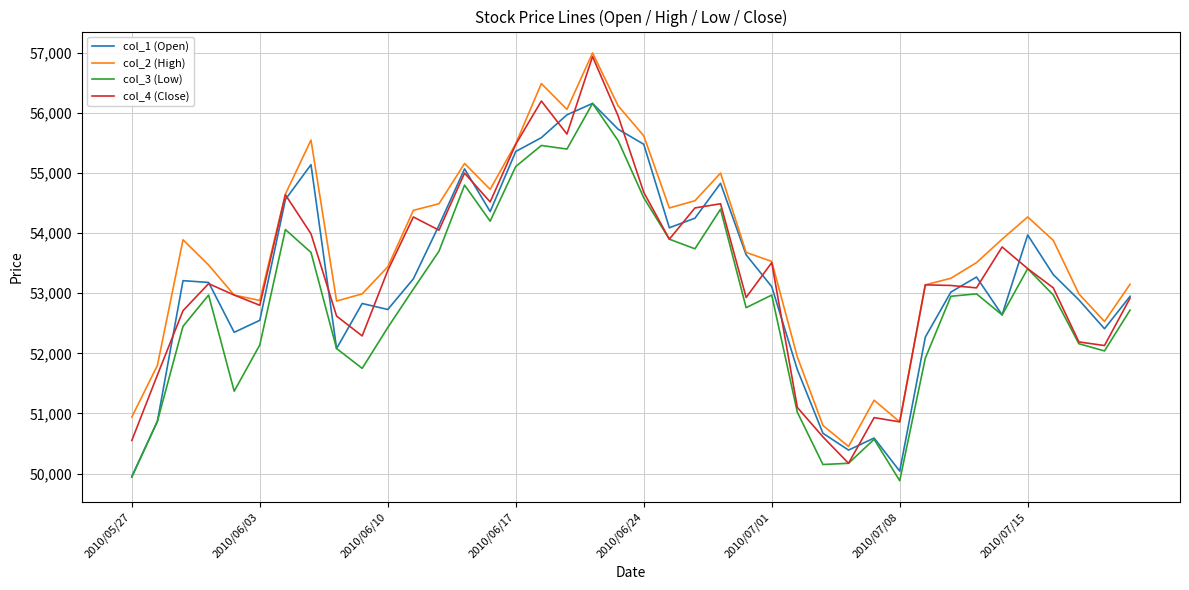

How many lines are shown in the chart?

4